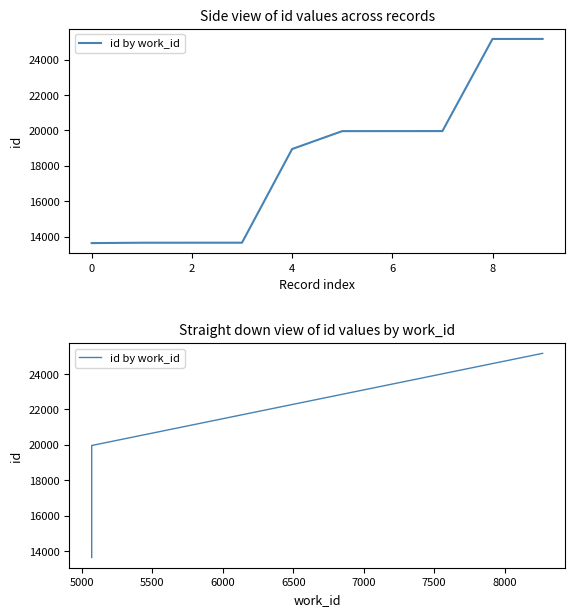

What is the value of the 2nd point from the left?

13657